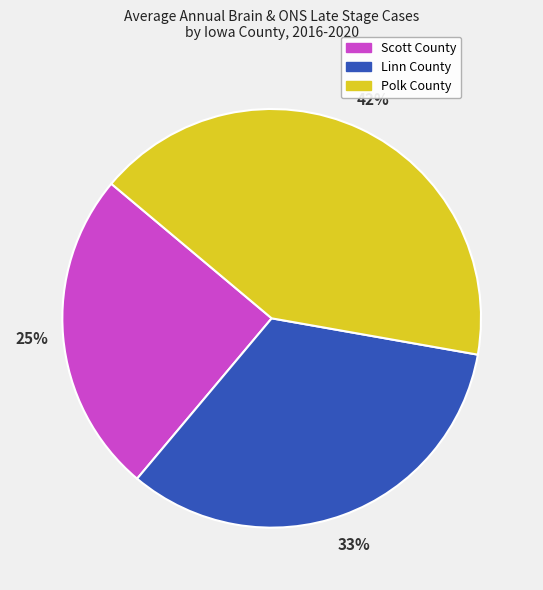

What percentage is the Linn County slice, to the nearest percent?

33%